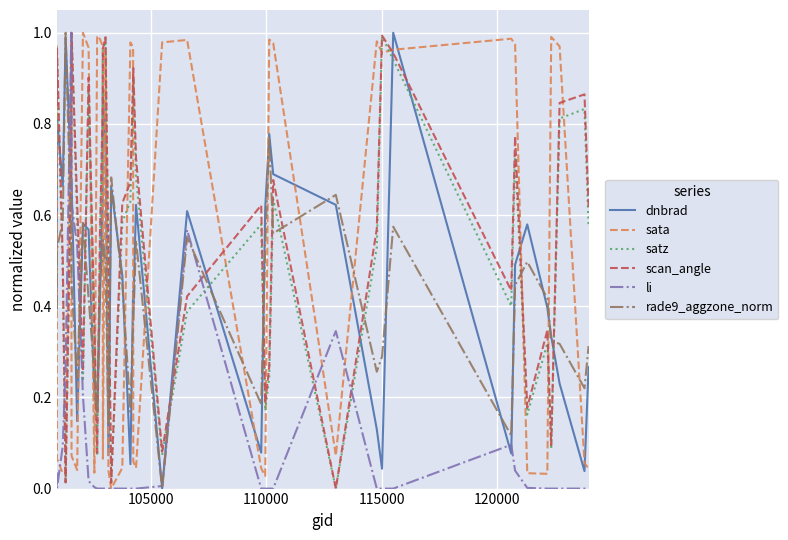

How many values in scan_angle are above zero?

39